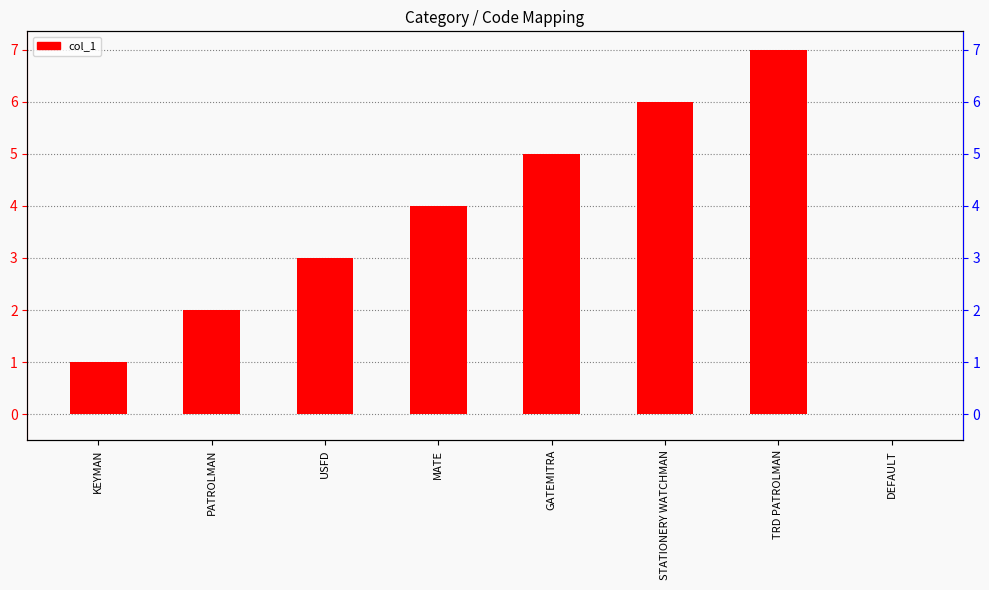

The chart shows a value of 2 at PATROLMAN. True or false?

True